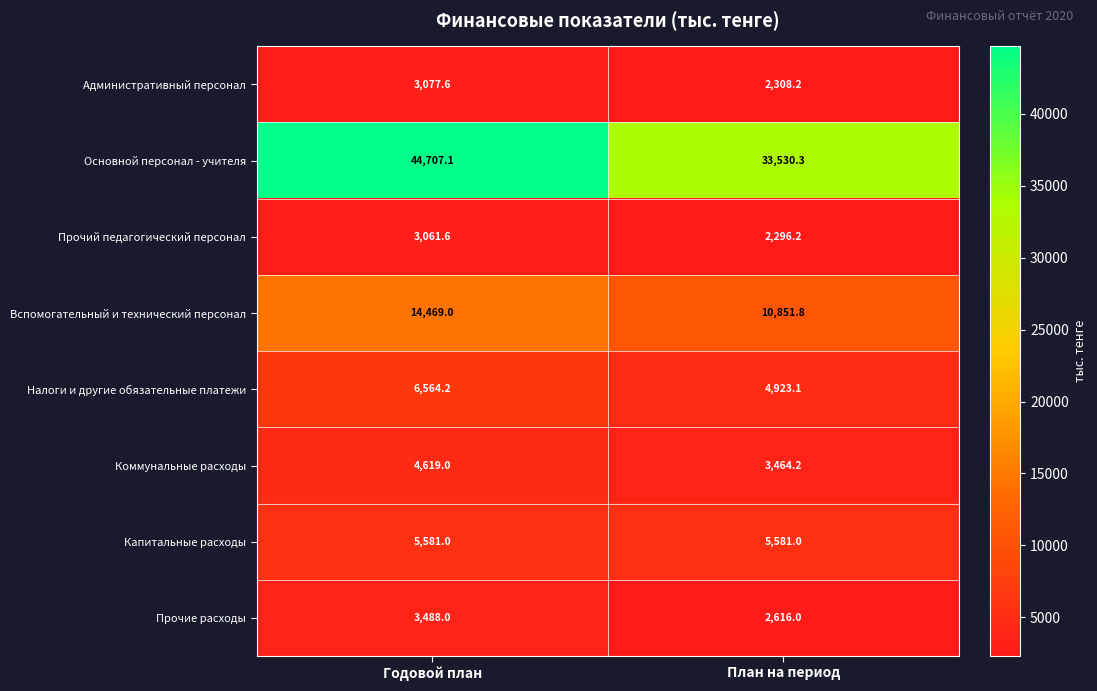

At which label does Прочий педагогический персонал reach its peak?

Годовой план